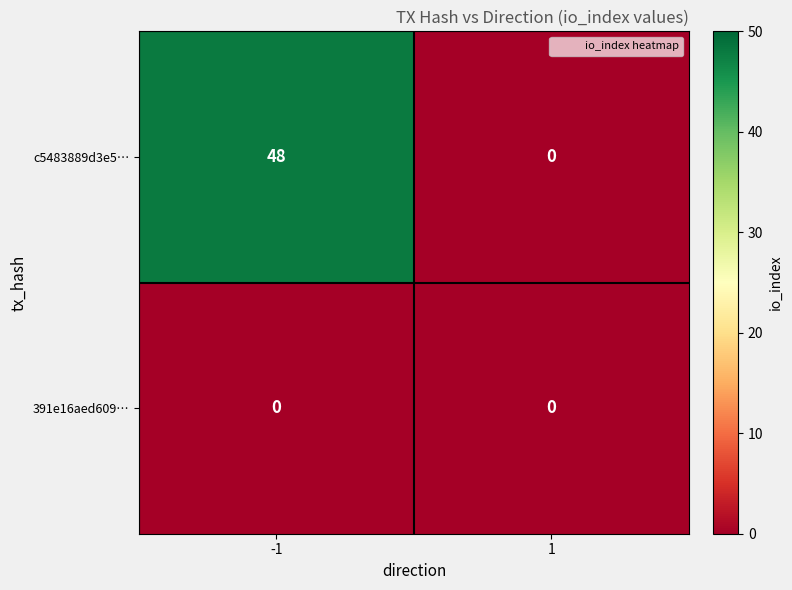

Reading left to right, transcribe all the data shown in this chart.

c5483889d3e5…: 48	0
391e16aed609…: 0	0